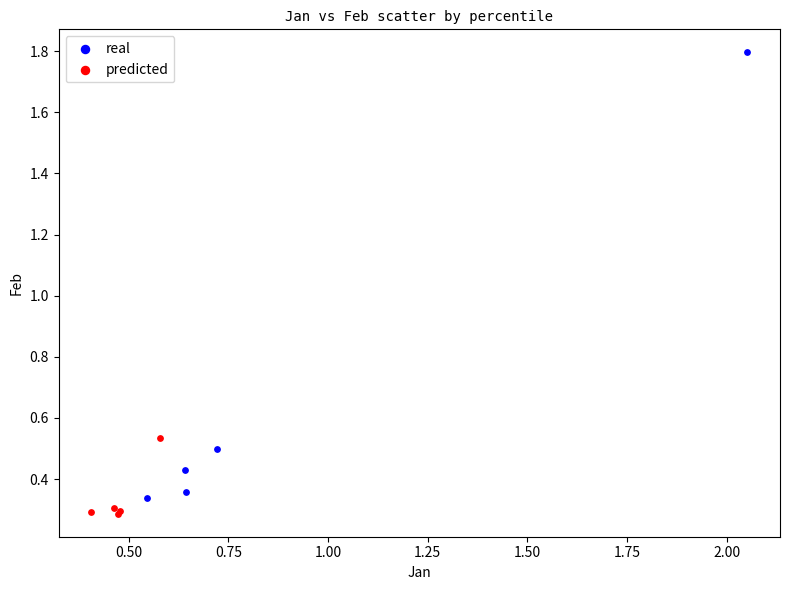

Which series has the widest spread of Y values?

real